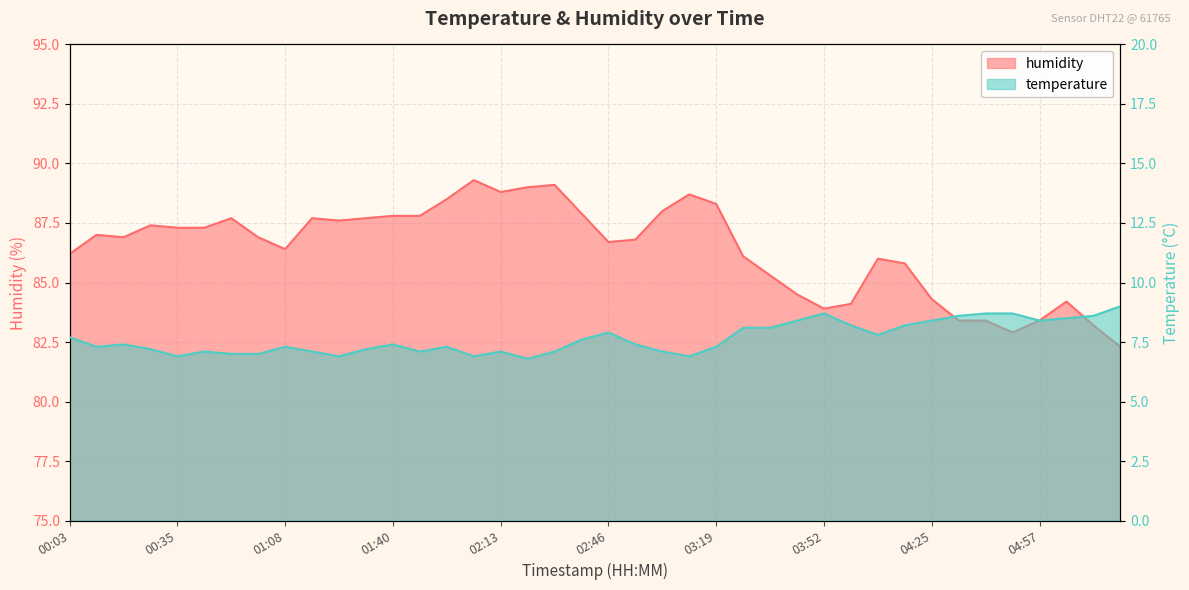

Which series has the largest total across all categories?

humidity